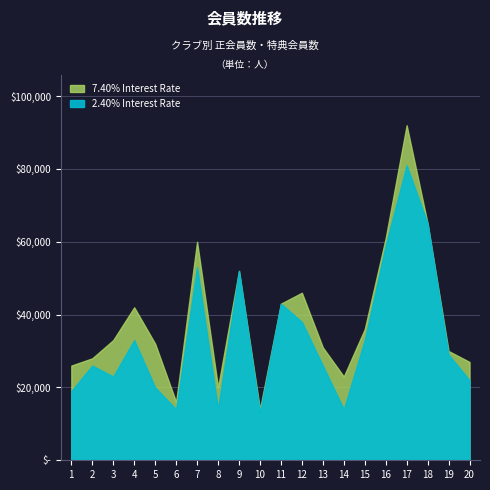

At which category is the sum across all series the highest?

17